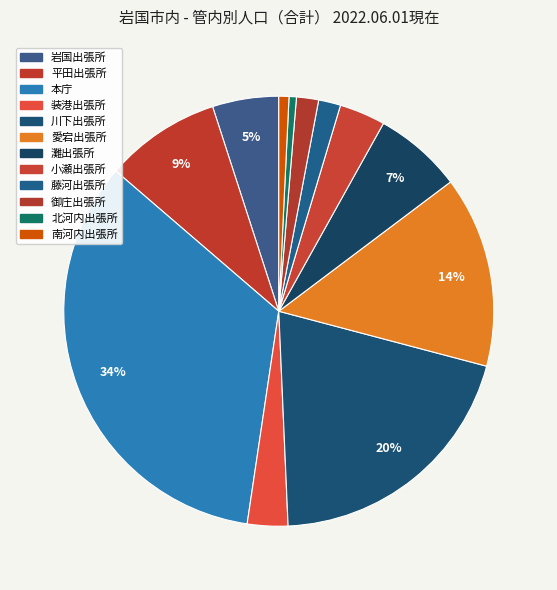

How many slices are in this pie chart?

12